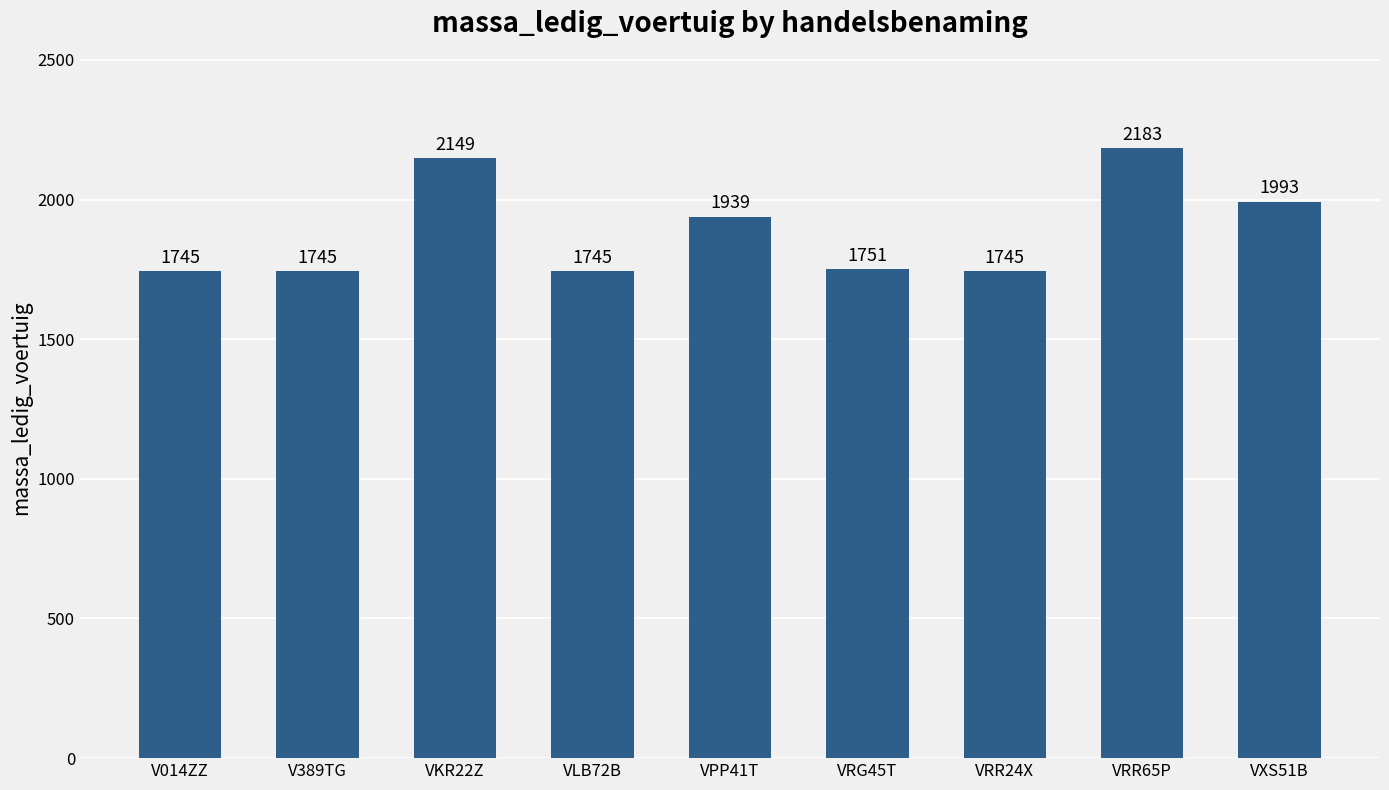

What is the average value?

1888